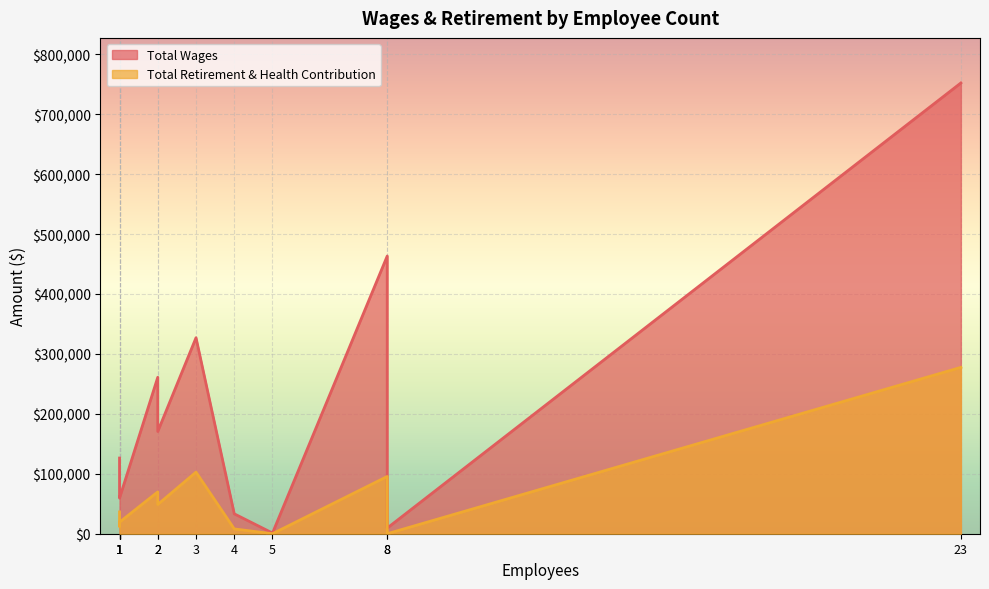

What are all the series names shown in the legend?

Total Wages, Total Retirement & Health Contribution